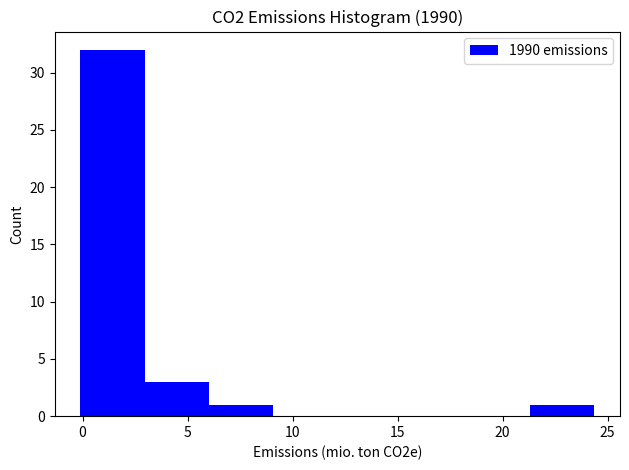

Over which range of the x-axis is the bar tallest?

0.0 to 3.0